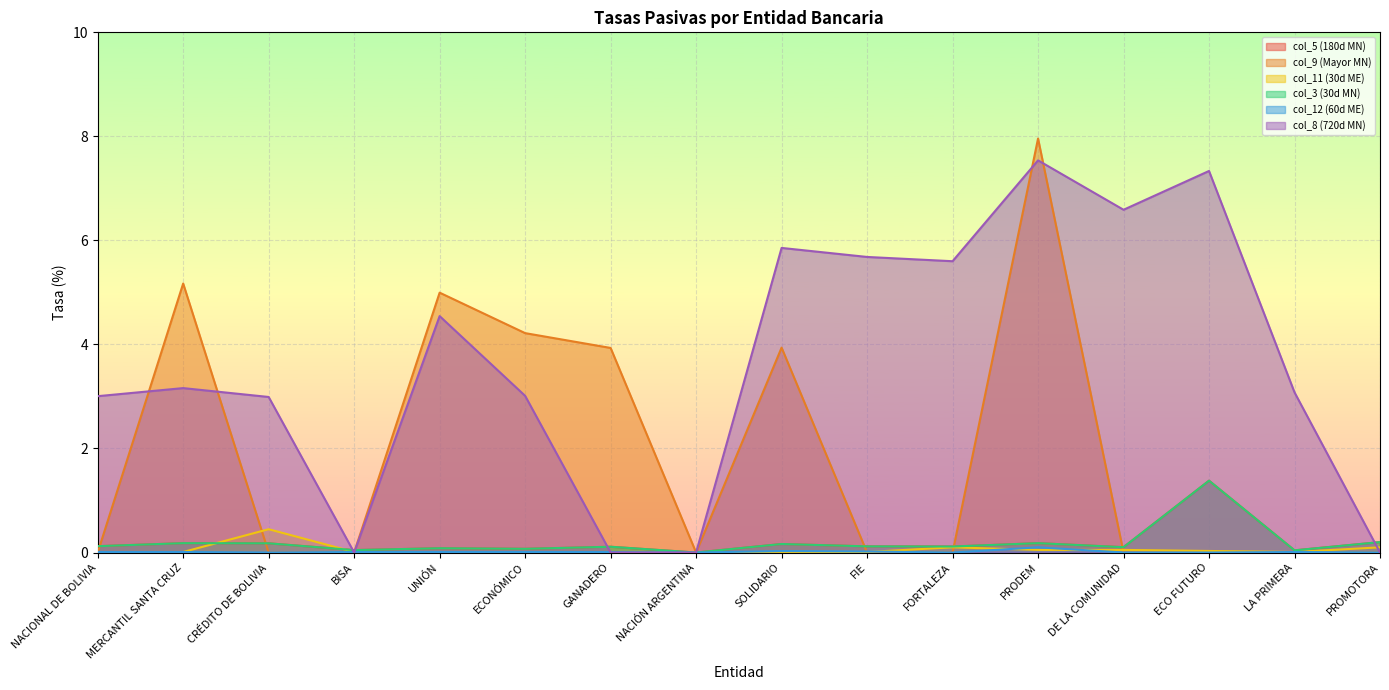

What is the spread (max minus min) of values at UNIÓN?

5.0